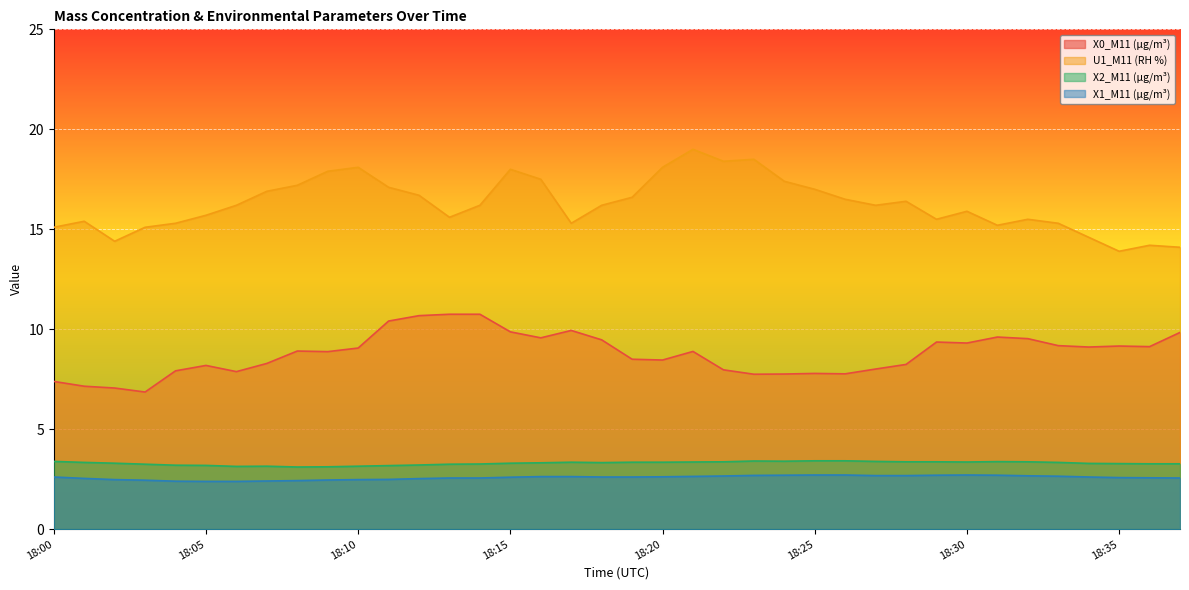

What is the difference between the X2_M11 (μg/m³) values at 18:15 and 18:26?

0.1